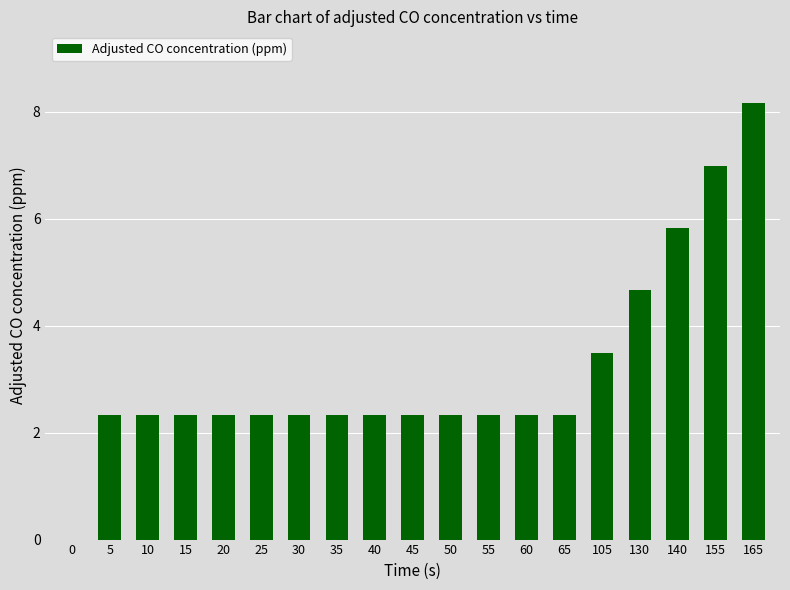

How many values exceed 2?

18